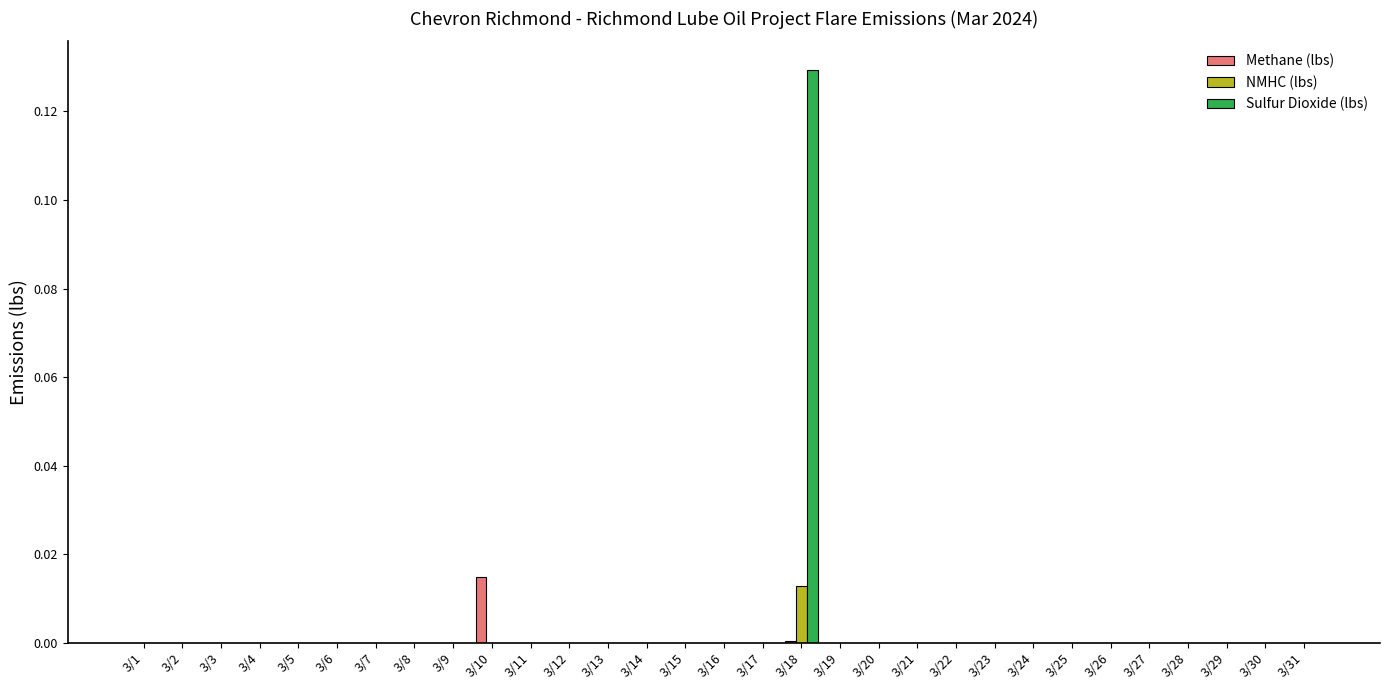

True or false: Sulfur Dioxide (lbs) has a value of 0.1 at 3/22.

False